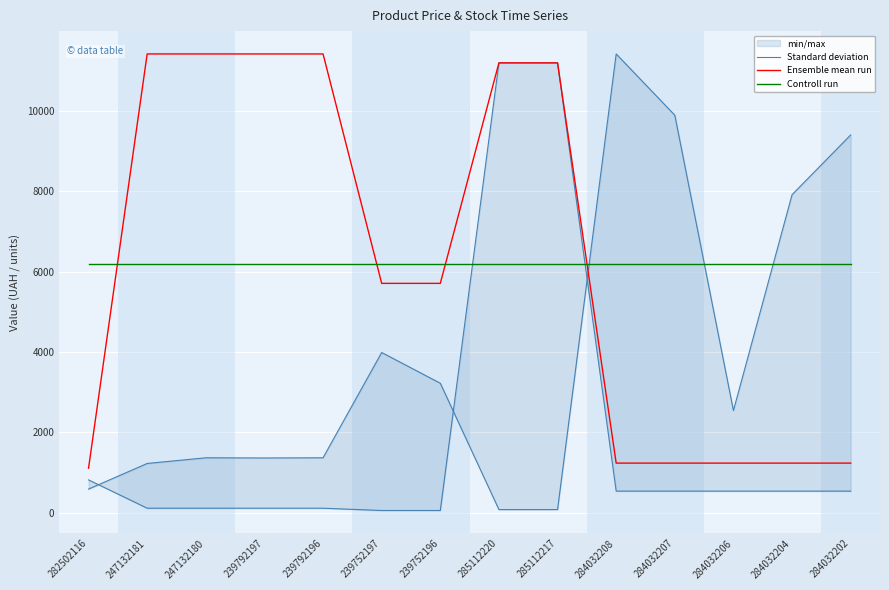

What is the label of the 4th point from the right?

284032207